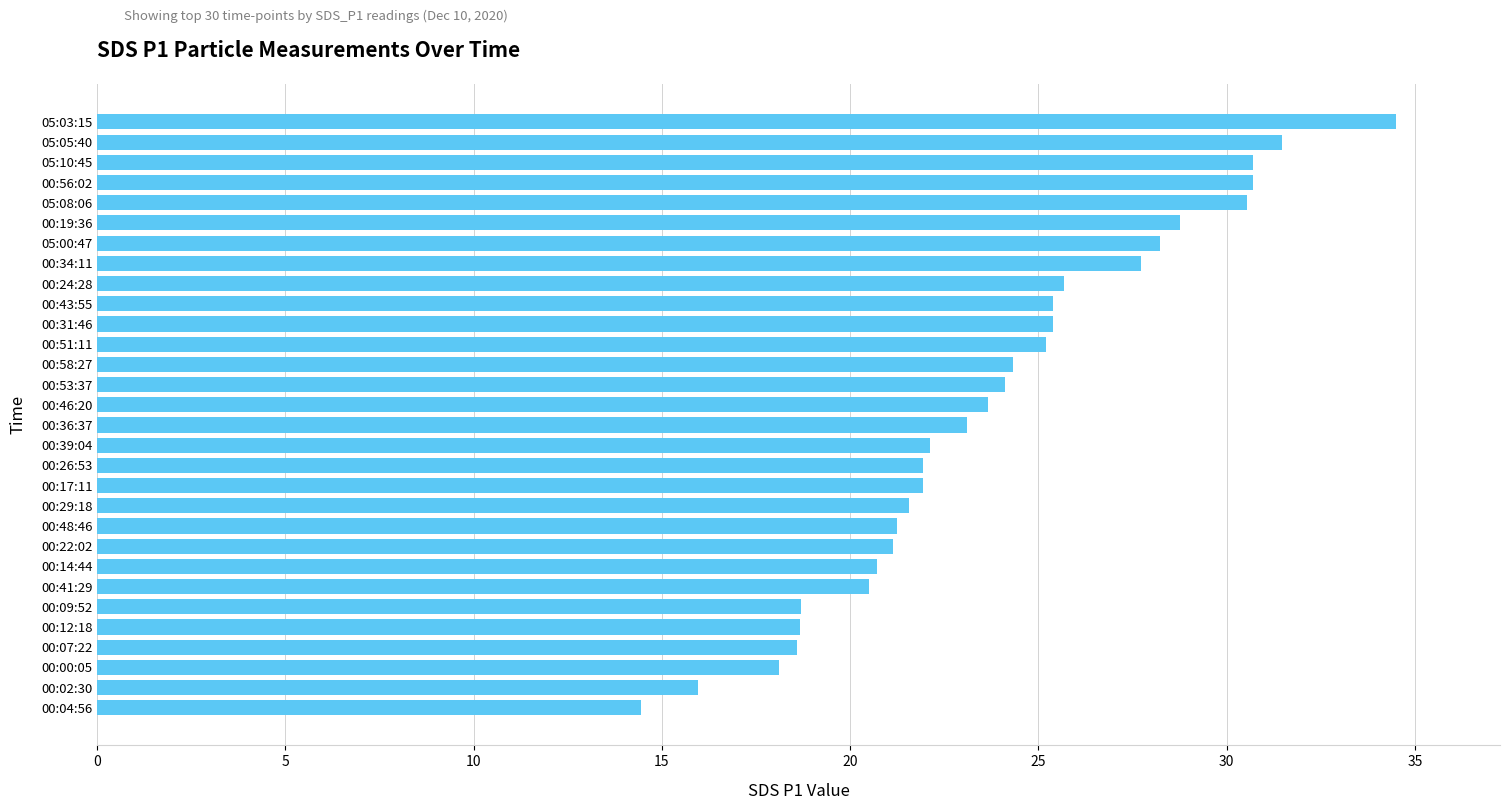

What is the ratio of the value at 00:12:18 to the value at 00:46:20?

0.8